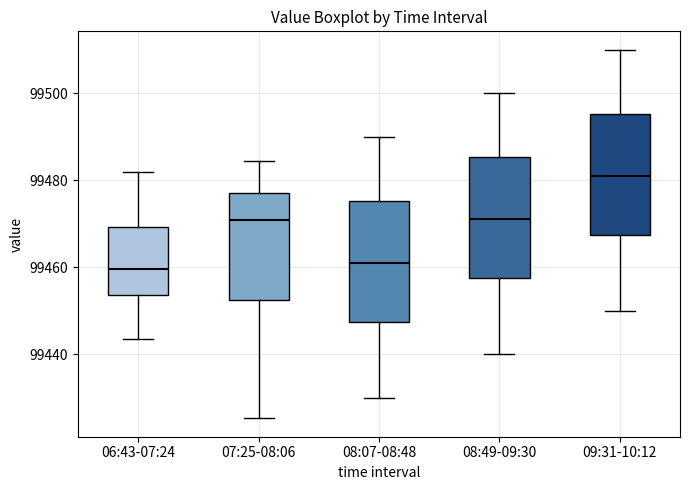

Reading left to right, transcribe this box plot: for each box, give where its median line is, the range the box spans, and where its two whiskers end, as read against the y-axis. The values are not printed on the chart, so give them approximately, as read against the axis.

06:43-07:24: median 99460, box 99454 to 99470, whiskers 99444 to 99482
07:25-08:06: median 99470, box 99452 to 99478, whiskers 99426 to 99484
08:07-08:48: median 99462, box 99448 to 99476, whiskers 99430 to 99490
08:49-09:30: median 99472, box 99458 to 99486, whiskers 99440 to 99500
09:31-10:12: median 99482, box 99468 to 99496, whiskers 99450 to 99510